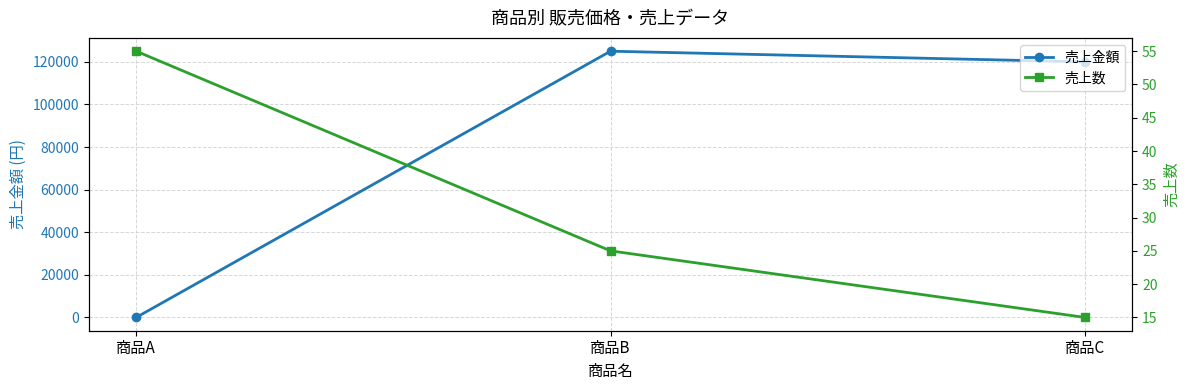

True or false: 売上金額 has a value of 120000 at 商品C.

True